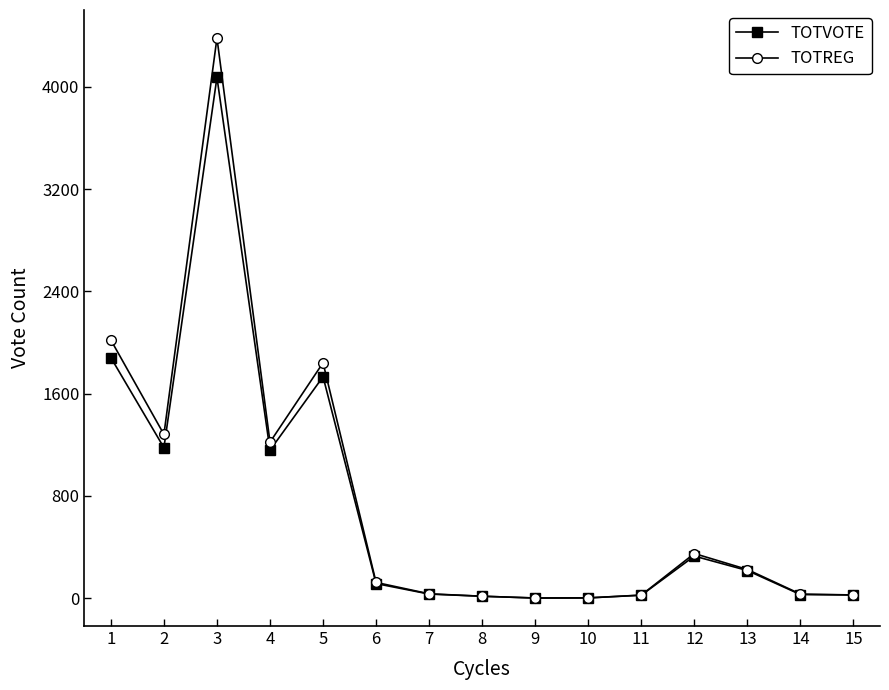

How many categories are shown in the chart?

15